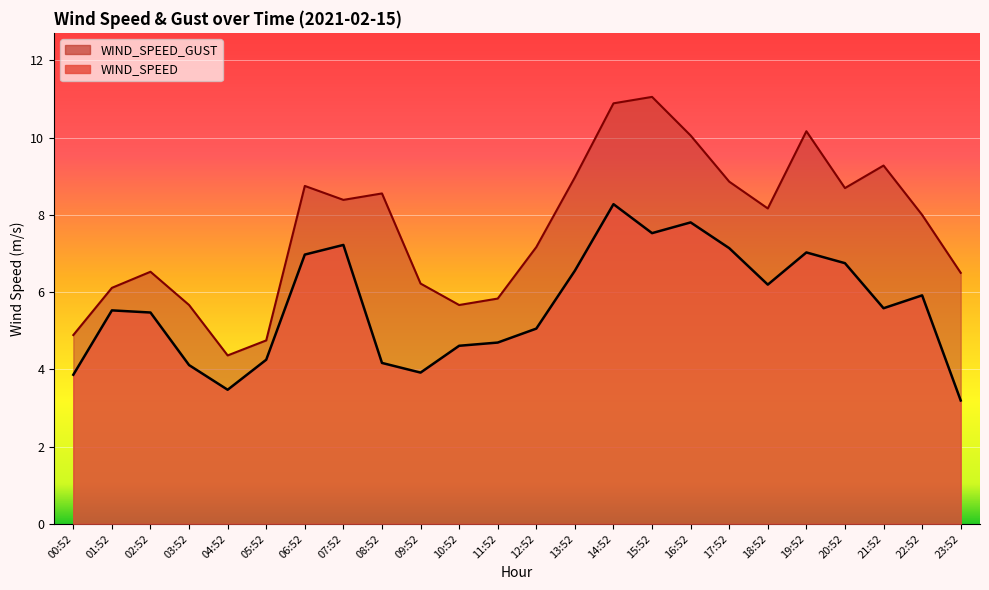

What is the value of the WIND_SPEED_GUST point at the 18th from the left?

8.9